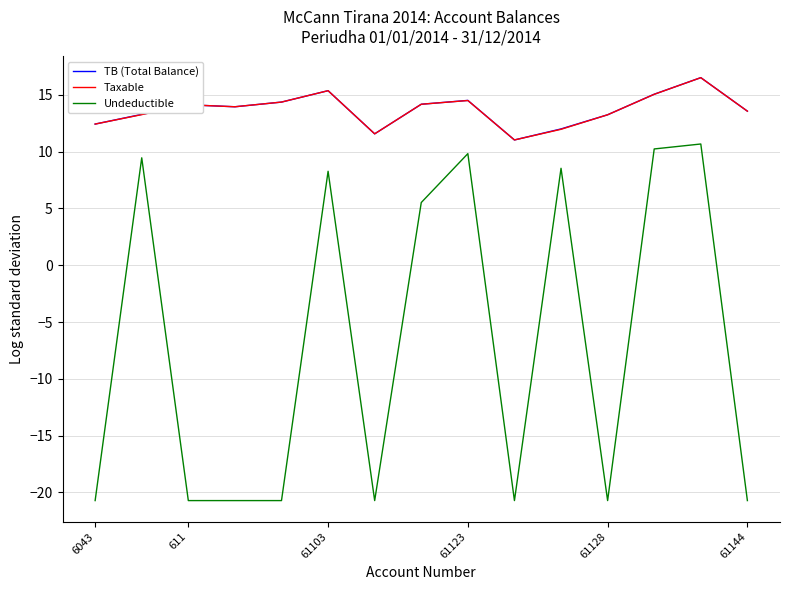

Is this an area chart (filled region under the line)?

No